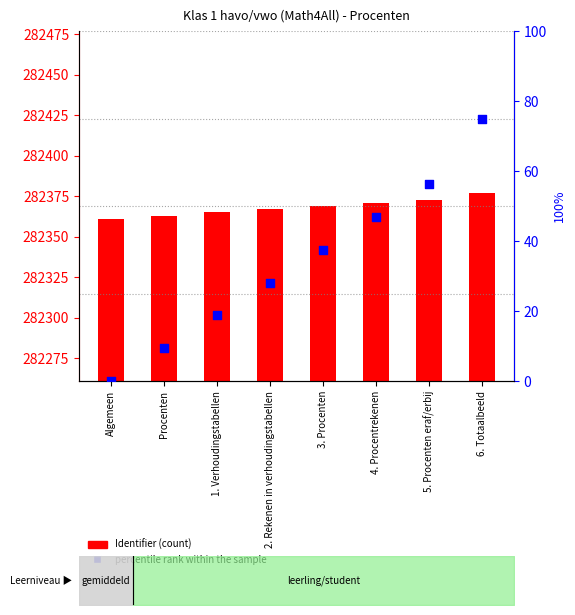

What are all the series names shown in the legend?

Identifier (count), percentile rank within the sample